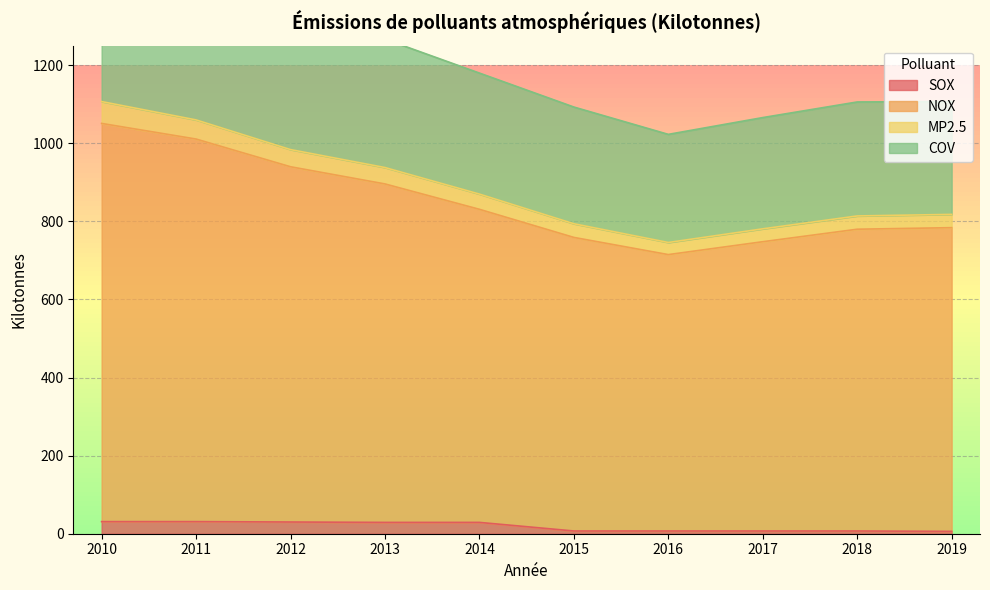

How many data points does each series have?

10